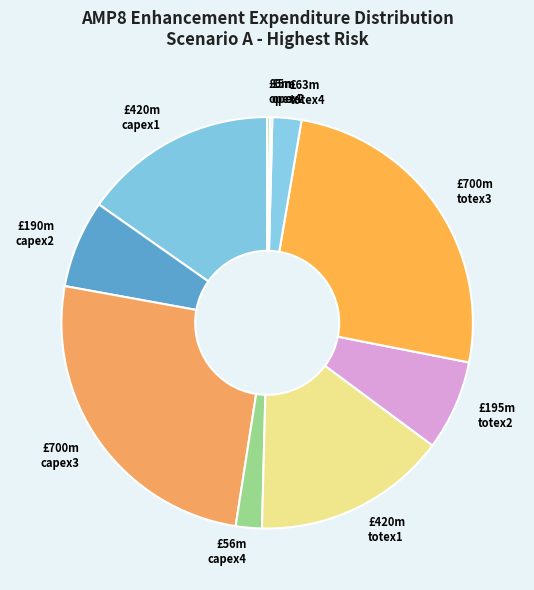

To the nearest percent, what is the difference between the largest and smallest slice percentages?

25%